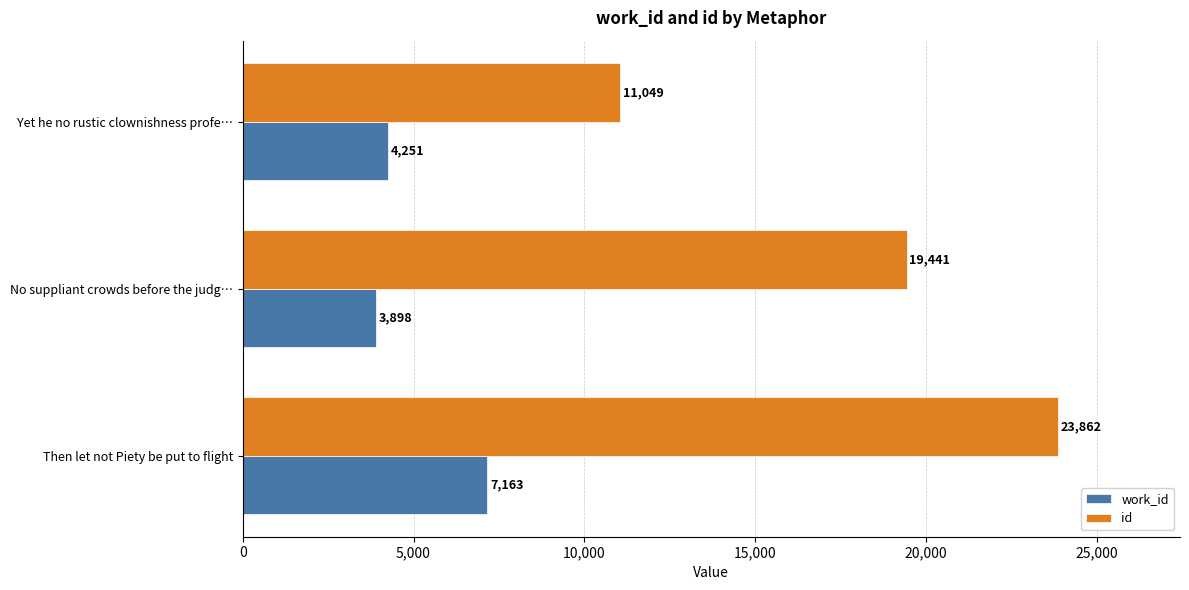

How many data points does each series have?

3